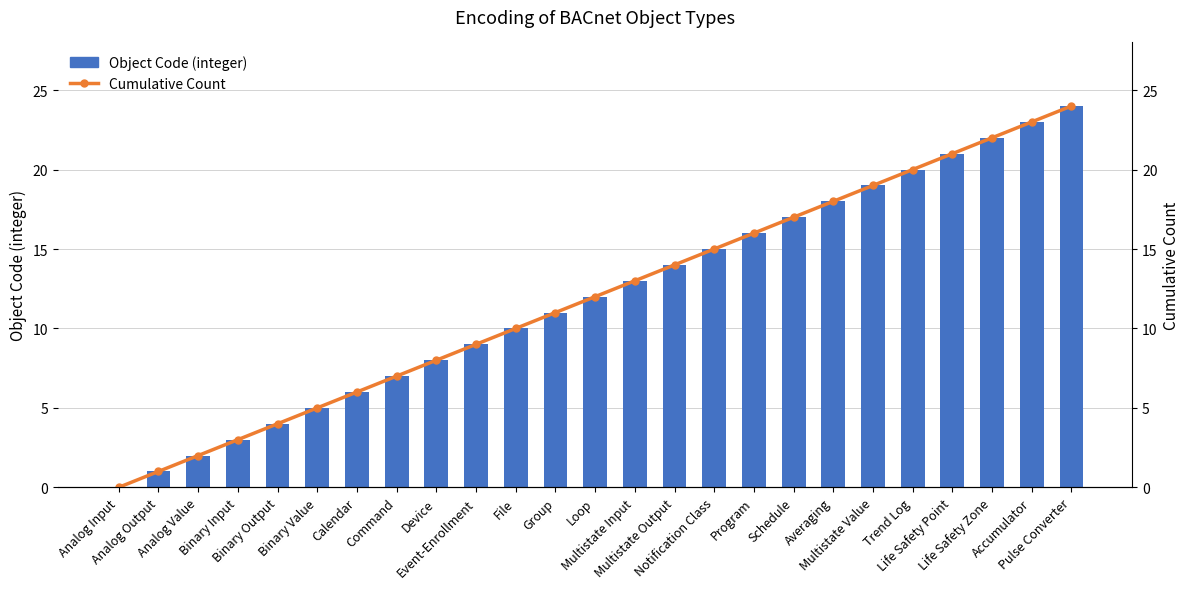

How many data points in Object Code (integer) are less than 12?

12